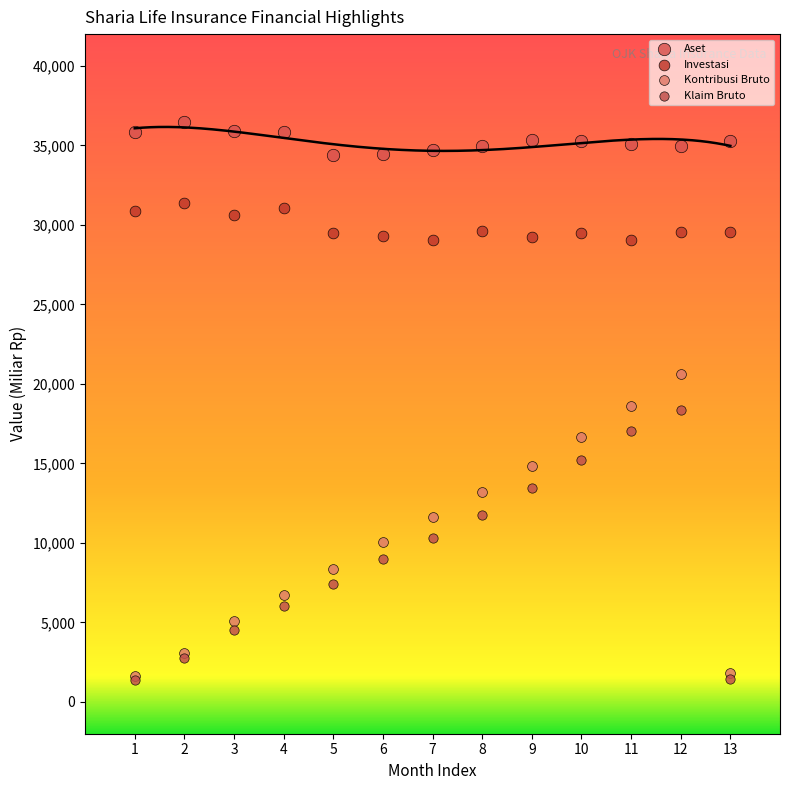

Which series has the largest Y range (max minus min)?

Kontribusi Bruto